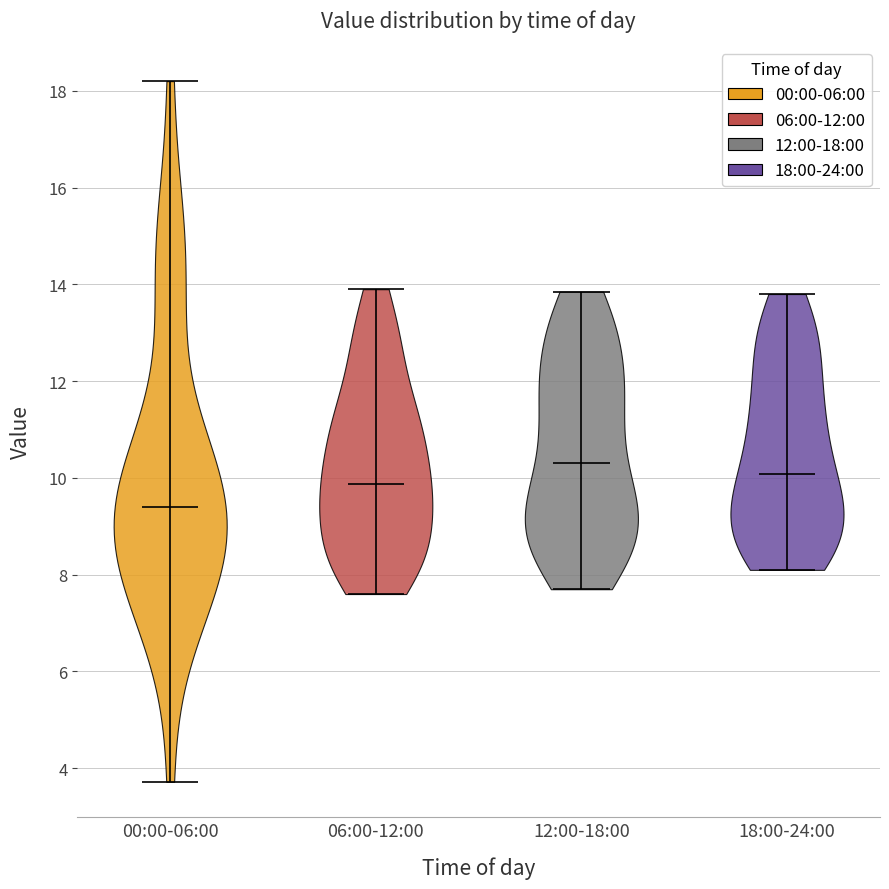

Reading left to right, read every violin against the y-axis: where its median line is, and the lowest and highest points it reaches. The values are not printed on the chart, so give them approximately, as read against the axis.

00:00-06:00: median line 9.4, lowest point 3.8, highest point 18.2
06:00-12:00: median line 9.8, lowest point 7.6, highest point 14.0
12:00-18:00: median line 10.4, lowest point 7.8, highest point 13.8
18:00-24:00: median line 10.0, lowest point 8.2, highest point 13.8